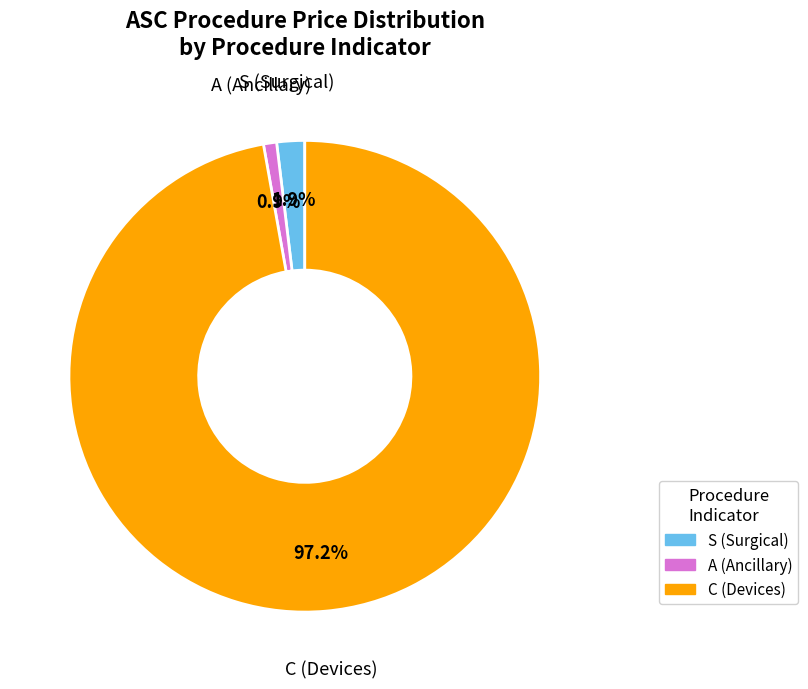

To the nearest percent, what is the difference between the largest and smallest slice percentages?

96%